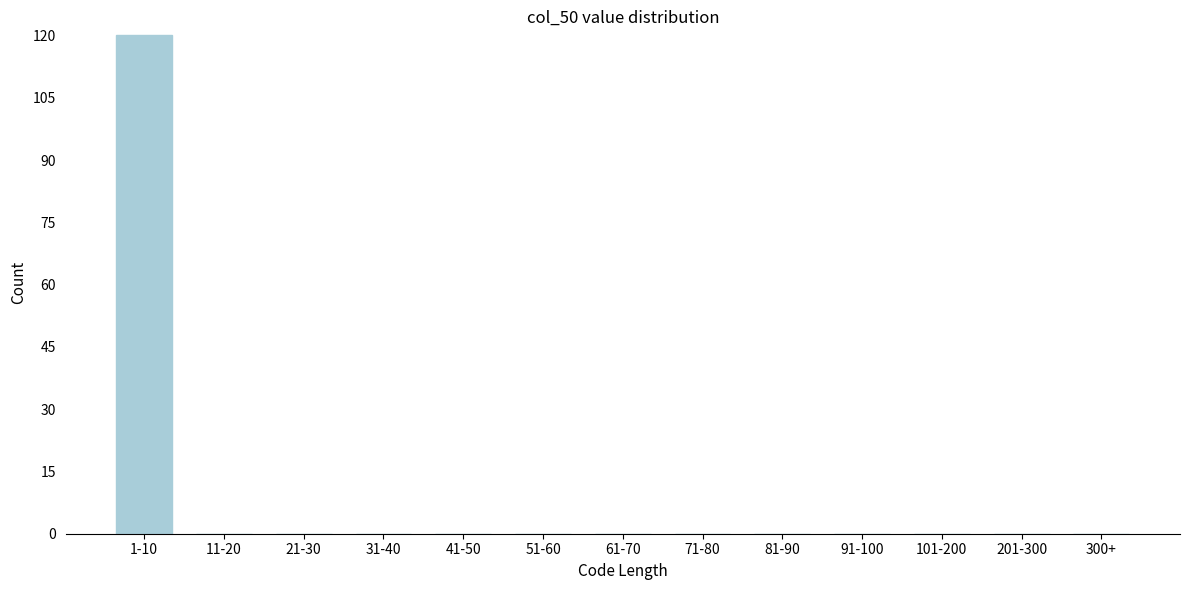

Reading right to left, transcribe all the data shown in this chart.

300+=0	201-300=0	101-200=0	91-100=0	81-90=0	71-80=0	61-70=0	51-60=0	41-50=0	31-40=0	21-30=0	11-20=0	1-10=120